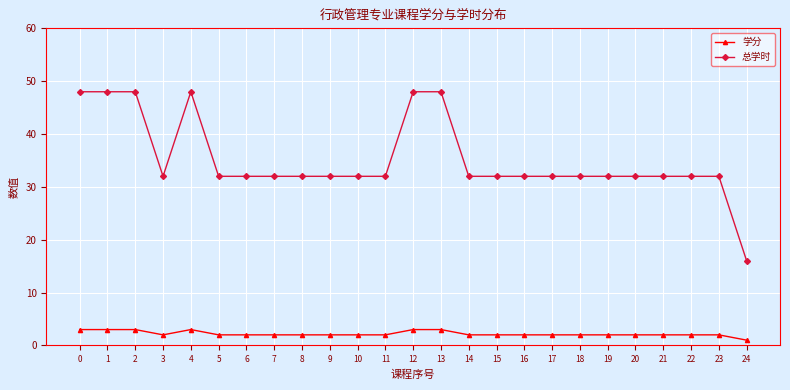

True or false: 学分 has a value of 2 at 17.

True